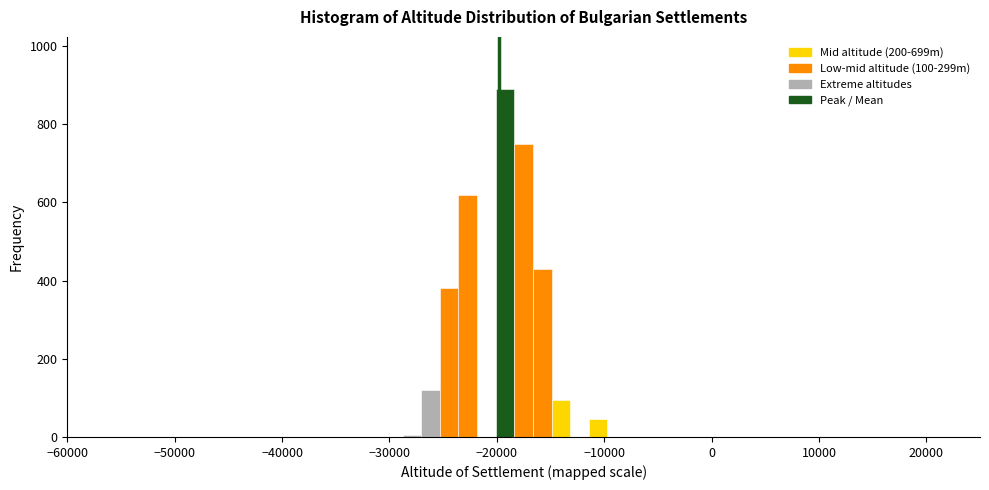

Around what value on the x-axis is the tallest bar? Give the approximate position of its centre, as read against the axis.

-19000